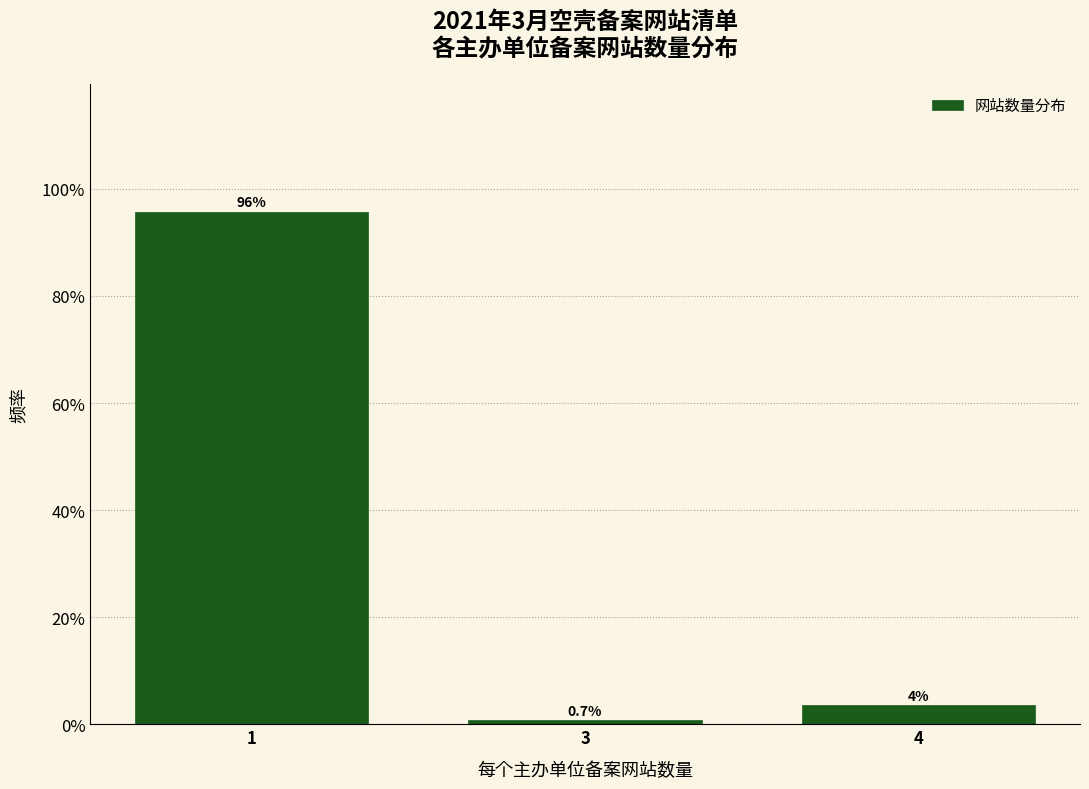

What is the difference between the maximum and minimum values?

95.0